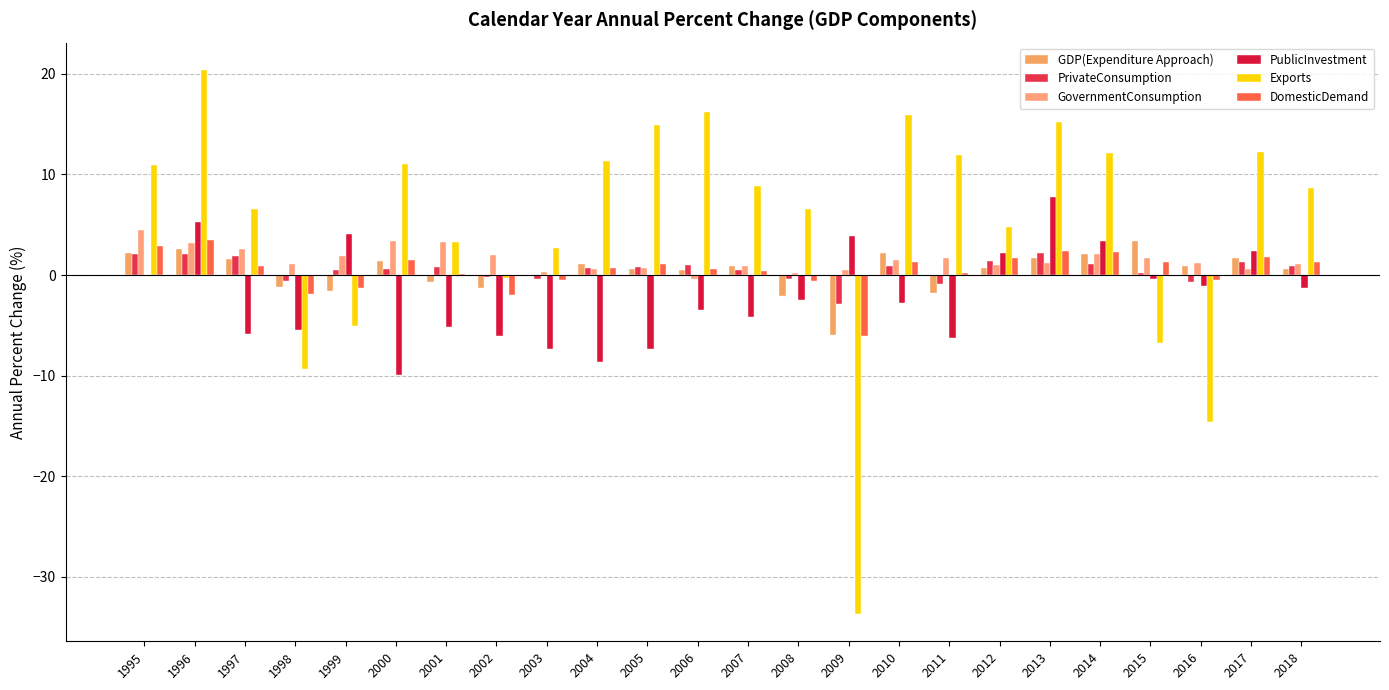

How many distinct data groups are displayed?

6